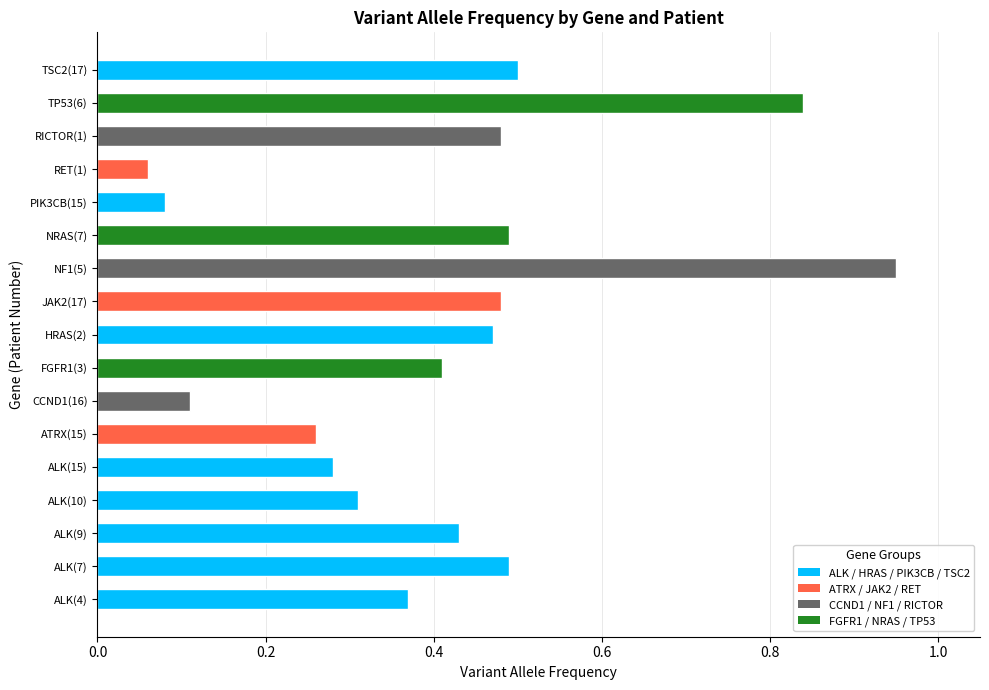

What is the sum of the values at JAK2(17) and TP53(6)?

1.3